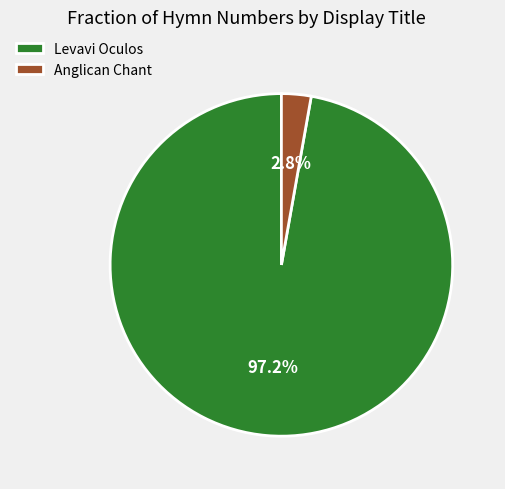

Is there any slice that represents more than half of the pie?

Yes